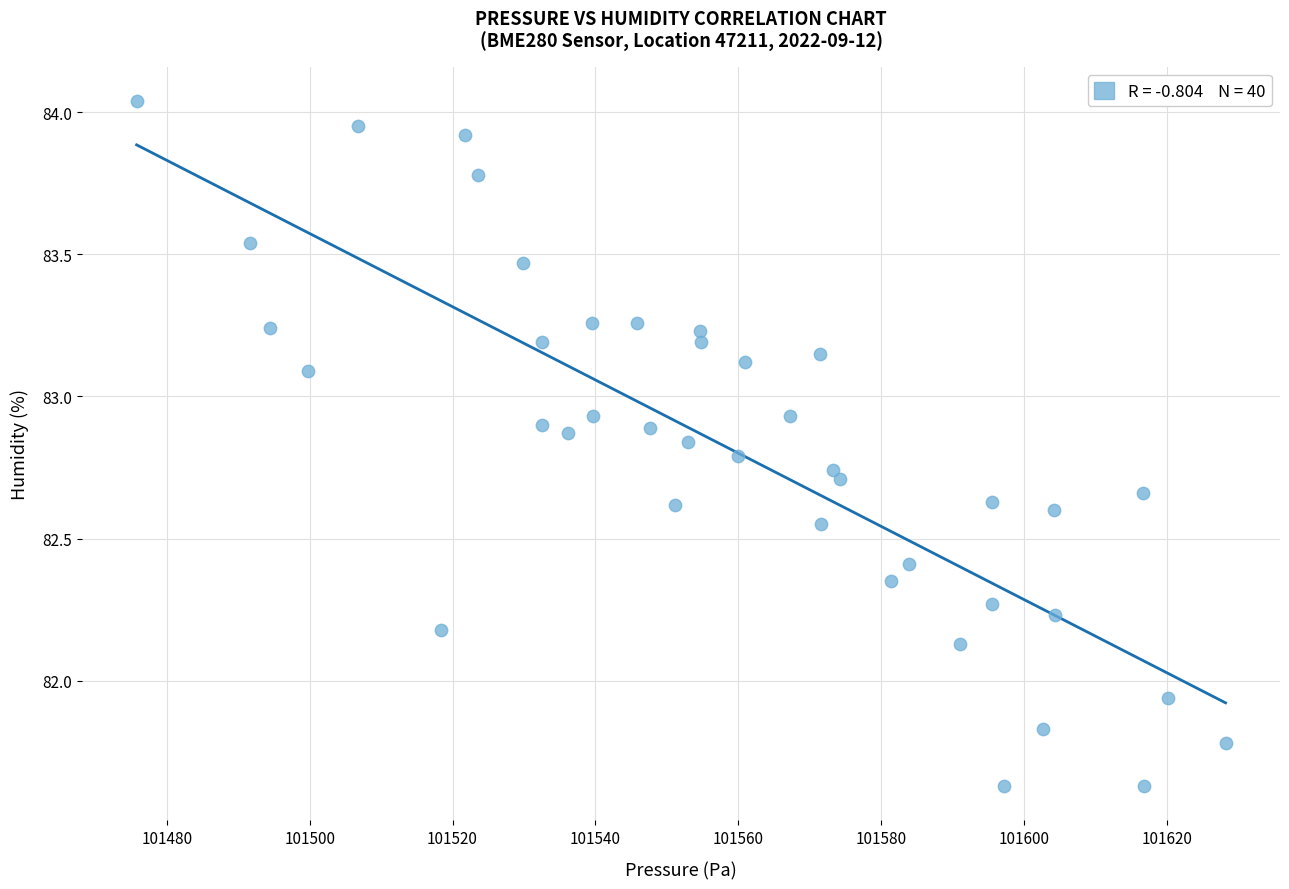

What is the range of X values (max minus min)?

152.4